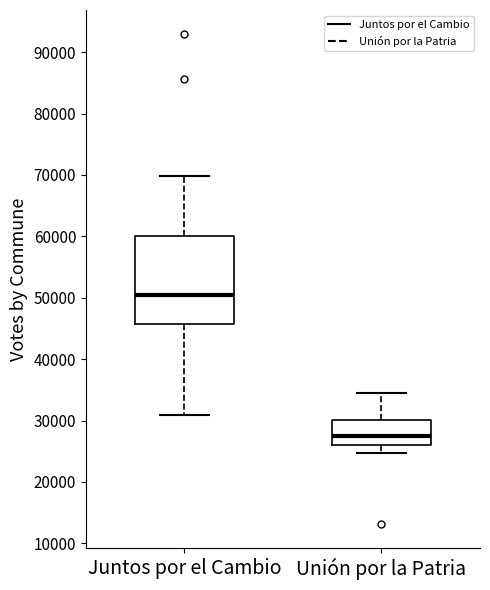

Reading left to right, read every box against the y-axis: the position of its median line, the range the box covers, and the ends of its whiskers. The values are not printed on the chart, so give them approximately, as read against the axis.

Juntos por el Cambio: median 50000, box 46000 to 60000, whiskers 31000 to 70000
Unión por la Patria: median 27000, box 26000 to 30000, whiskers 25000 to 35000